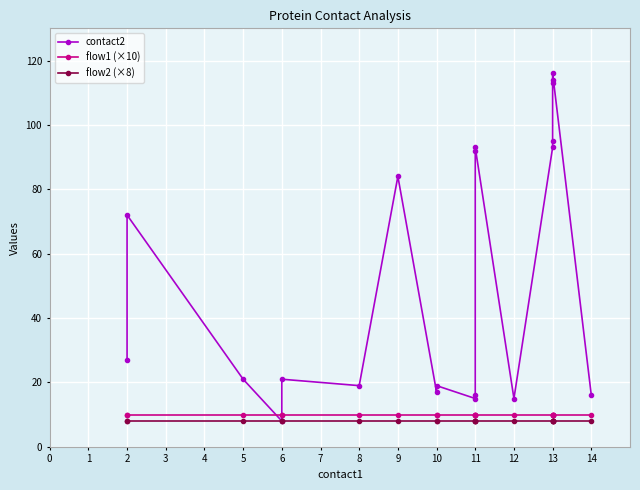

What are all the series names shown in the legend?

contact2, flow1 (×10), flow2 (×8)